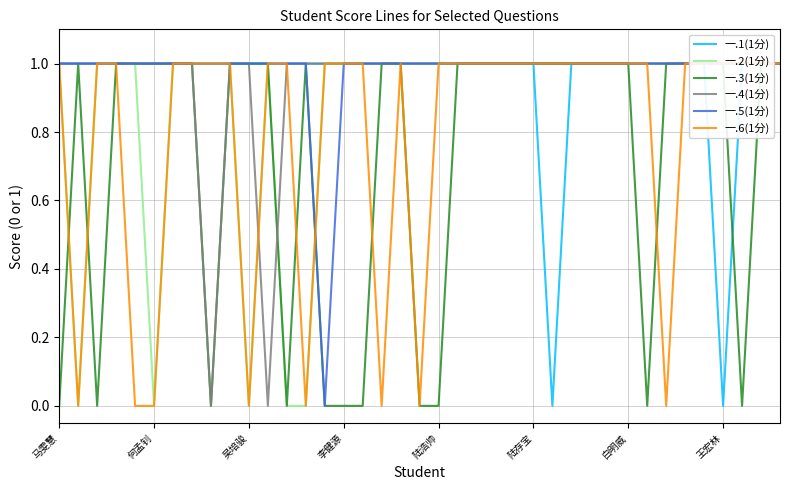

Is this an area chart (filled region under the line)?

No